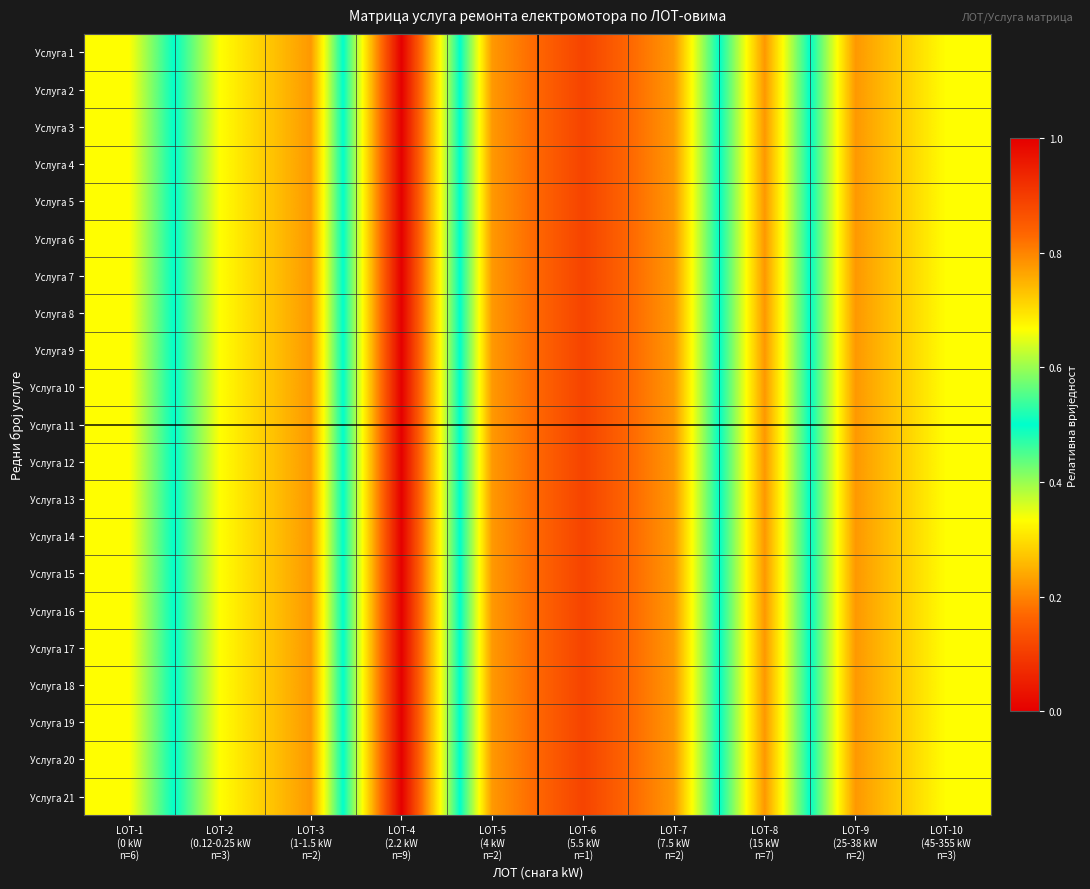

Reading right to left, transcribe all the data shown in this chart.

Услуга 1: LOT-10
(45-355 kW
n=3)=0.3	LOT-9
(25-38 kW
n=2)=0.2	LOT-8
(15 kW
n=7)=0.8	LOT-7
(7.5 kW
n=2)=0.2	LOT-6
(5.5 kW
n=1)=0.1	LOT-5
(4 kW
n=2)=0.2	LOT-4
(2.2 kW
n=9)=1.0	LOT-3
(1-1.5 kW
n=2)=0.2	LOT-2
(0.12-0.25 kW
n=3)=0.3	LOT-1
(0 kW
n=6)=0.7
Услуга 2: LOT-10
(45-355 kW
n=3)=0.3	LOT-9
(25-38 kW
n=2)=0.2	LOT-8
(15 kW
n=7)=0.8	LOT-7
(7.5 kW
n=2)=0.2	LOT-6
(5.5 kW
n=1)=0.1	LOT-5
(4 kW
n=2)=0.2	LOT-4
(2.2 kW
n=9)=1.0	LOT-3
(1-1.5 kW
n=2)=0.2	LOT-2
(0.12-0.25 kW
n=3)=0.3	LOT-1
(0 kW
n=6)=0.7
Услуга 3: LOT-10
(45-355 kW
n=3)=0.3	LOT-9
(25-38 kW
n=2)=0.2	LOT-8
(15 kW
n=7)=0.8	LOT-7
(7.5 kW
n=2)=0.2	LOT-6
(5.5 kW
n=1)=0.1	LOT-5
(4 kW
n=2)=0.2	LOT-4
(2.2 kW
n=9)=1.0	LOT-3
(1-1.5 kW
n=2)=0.2	LOT-2
(0.12-0.25 kW
n=3)=0.3	LOT-1
(0 kW
n=6)=0.7
Услуга 4: LOT-10
(45-355 kW
n=3)=0.3	LOT-9
(25-38 kW
n=2)=0.2	LOT-8
(15 kW
n=7)=0.8	LOT-7
(7.5 kW
n=2)=0.2	LOT-6
(5.5 kW
n=1)=0.1	LOT-5
(4 kW
n=2)=0.2	LOT-4
(2.2 kW
n=9)=1.0	LOT-3
(1-1.5 kW
n=2)=0.2	LOT-2
(0.12-0.25 kW
n=3)=0.3	LOT-1
(0 kW
n=6)=0.7
Услуга 5: LOT-10
(45-355 kW
n=3)=0.3	LOT-9
(25-38 kW
n=2)=0.2	LOT-8
(15 kW
n=7)=0.8	LOT-7
(7.5 kW
n=2)=0.2	LOT-6
(5.5 kW
n=1)=0.1	LOT-5
(4 kW
n=2)=0.2	LOT-4
(2.2 kW
n=9)=1.0	LOT-3
(1-1.5 kW
n=2)=0.2	LOT-2
(0.12-0.25 kW
n=3)=0.3	LOT-1
(0 kW
n=6)=0.7
Услуга 6: LOT-10
(45-355 kW
n=3)=0.3	LOT-9
(25-38 kW
n=2)=0.2	LOT-8
(15 kW
n=7)=0.8	LOT-7
(7.5 kW
n=2)=0.2	LOT-6
(5.5 kW
n=1)=0.1	LOT-5
(4 kW
n=2)=0.2	LOT-4
(2.2 kW
n=9)=1.0	LOT-3
(1-1.5 kW
n=2)=0.2	LOT-2
(0.12-0.25 kW
n=3)=0.3	LOT-1
(0 kW
n=6)=0.7
Услуга 7: LOT-10
(45-355 kW
n=3)=0.3	LOT-9
(25-38 kW
n=2)=0.2	LOT-8
(15 kW
n=7)=0.8	LOT-7
(7.5 kW
n=2)=0.2	LOT-6
(5.5 kW
n=1)=0.1	LOT-5
(4 kW
n=2)=0.2	LOT-4
(2.2 kW
n=9)=1.0	LOT-3
(1-1.5 kW
n=2)=0.2	LOT-2
(0.12-0.25 kW
n=3)=0.3	LOT-1
(0 kW
n=6)=0.7
Услуга 8: LOT-10
(45-355 kW
n=3)=0.3	LOT-9
(25-38 kW
n=2)=0.2	LOT-8
(15 kW
n=7)=0.8	LOT-7
(7.5 kW
n=2)=0.2	LOT-6
(5.5 kW
n=1)=0.1	LOT-5
(4 kW
n=2)=0.2	LOT-4
(2.2 kW
n=9)=1.0	LOT-3
(1-1.5 kW
n=2)=0.2	LOT-2
(0.12-0.25 kW
n=3)=0.3	LOT-1
(0 kW
n=6)=0.7
Услуга 9: LOT-10
(45-355 kW
n=3)=0.3	LOT-9
(25-38 kW
n=2)=0.2	LOT-8
(15 kW
n=7)=0.8	LOT-7
(7.5 kW
n=2)=0.2	LOT-6
(5.5 kW
n=1)=0.1	LOT-5
(4 kW
n=2)=0.2	LOT-4
(2.2 kW
n=9)=1.0	LOT-3
(1-1.5 kW
n=2)=0.2	LOT-2
(0.12-0.25 kW
n=3)=0.3	LOT-1
(0 kW
n=6)=0.7
Услуга 10: LOT-10
(45-355 kW
n=3)=0.3	LOT-9
(25-38 kW
n=2)=0.2	LOT-8
(15 kW
n=7)=0.8	LOT-7
(7.5 kW
n=2)=0.2	LOT-6
(5.5 kW
n=1)=0.1	LOT-5
(4 kW
n=2)=0.2	LOT-4
(2.2 kW
n=9)=1.0	LOT-3
(1-1.5 kW
n=2)=0.2	LOT-2
(0.12-0.25 kW
n=3)=0.3	LOT-1
(0 kW
n=6)=0.7
Услуга 11: LOT-10
(45-355 kW
n=3)=0.3	LOT-9
(25-38 kW
n=2)=0.2	LOT-8
(15 kW
n=7)=0.8	LOT-7
(7.5 kW
n=2)=0.2	LOT-6
(5.5 kW
n=1)=0.1	LOT-5
(4 kW
n=2)=0.2	LOT-4
(2.2 kW
n=9)=1.0	LOT-3
(1-1.5 kW
n=2)=0.2	LOT-2
(0.12-0.25 kW
n=3)=0.3	LOT-1
(0 kW
n=6)=0.7
Услуга 12: LOT-10
(45-355 kW
n=3)=0.3	LOT-9
(25-38 kW
n=2)=0.2	LOT-8
(15 kW
n=7)=0.8	LOT-7
(7.5 kW
n=2)=0.2	LOT-6
(5.5 kW
n=1)=0.1	LOT-5
(4 kW
n=2)=0.2	LOT-4
(2.2 kW
n=9)=1.0	LOT-3
(1-1.5 kW
n=2)=0.2	LOT-2
(0.12-0.25 kW
n=3)=0.3	LOT-1
(0 kW
n=6)=0.7
Услуга 13: LOT-10
(45-355 kW
n=3)=0.3	LOT-9
(25-38 kW
n=2)=0.2	LOT-8
(15 kW
n=7)=0.8	LOT-7
(7.5 kW
n=2)=0.2	LOT-6
(5.5 kW
n=1)=0.1	LOT-5
(4 kW
n=2)=0.2	LOT-4
(2.2 kW
n=9)=1.0	LOT-3
(1-1.5 kW
n=2)=0.2	LOT-2
(0.12-0.25 kW
n=3)=0.3	LOT-1
(0 kW
n=6)=0.7
Услуга 14: LOT-10
(45-355 kW
n=3)=0.3	LOT-9
(25-38 kW
n=2)=0.2	LOT-8
(15 kW
n=7)=0.8	LOT-7
(7.5 kW
n=2)=0.2	LOT-6
(5.5 kW
n=1)=0.1	LOT-5
(4 kW
n=2)=0.2	LOT-4
(2.2 kW
n=9)=1.0	LOT-3
(1-1.5 kW
n=2)=0.2	LOT-2
(0.12-0.25 kW
n=3)=0.3	LOT-1
(0 kW
n=6)=0.7
Услуга 15: LOT-10
(45-355 kW
n=3)=0.3	LOT-9
(25-38 kW
n=2)=0.2	LOT-8
(15 kW
n=7)=0.8	LOT-7
(7.5 kW
n=2)=0.2	LOT-6
(5.5 kW
n=1)=0.1	LOT-5
(4 kW
n=2)=0.2	LOT-4
(2.2 kW
n=9)=1.0	LOT-3
(1-1.5 kW
n=2)=0.2	LOT-2
(0.12-0.25 kW
n=3)=0.3	LOT-1
(0 kW
n=6)=0.7
Услуга 16: LOT-10
(45-355 kW
n=3)=0.3	LOT-9
(25-38 kW
n=2)=0.2	LOT-8
(15 kW
n=7)=0.8	LOT-7
(7.5 kW
n=2)=0.2	LOT-6
(5.5 kW
n=1)=0.1	LOT-5
(4 kW
n=2)=0.2	LOT-4
(2.2 kW
n=9)=1.0	LOT-3
(1-1.5 kW
n=2)=0.2	LOT-2
(0.12-0.25 kW
n=3)=0.3	LOT-1
(0 kW
n=6)=0.7
Услуга 17: LOT-10
(45-355 kW
n=3)=0.3	LOT-9
(25-38 kW
n=2)=0.2	LOT-8
(15 kW
n=7)=0.8	LOT-7
(7.5 kW
n=2)=0.2	LOT-6
(5.5 kW
n=1)=0.1	LOT-5
(4 kW
n=2)=0.2	LOT-4
(2.2 kW
n=9)=1.0	LOT-3
(1-1.5 kW
n=2)=0.2	LOT-2
(0.12-0.25 kW
n=3)=0.3	LOT-1
(0 kW
n=6)=0.7
Услуга 18: LOT-10
(45-355 kW
n=3)=0.3	LOT-9
(25-38 kW
n=2)=0.2	LOT-8
(15 kW
n=7)=0.8	LOT-7
(7.5 kW
n=2)=0.2	LOT-6
(5.5 kW
n=1)=0.1	LOT-5
(4 kW
n=2)=0.2	LOT-4
(2.2 kW
n=9)=1.0	LOT-3
(1-1.5 kW
n=2)=0.2	LOT-2
(0.12-0.25 kW
n=3)=0.3	LOT-1
(0 kW
n=6)=0.7
Услуга 19: LOT-10
(45-355 kW
n=3)=0.3	LOT-9
(25-38 kW
n=2)=0.2	LOT-8
(15 kW
n=7)=0.8	LOT-7
(7.5 kW
n=2)=0.2	LOT-6
(5.5 kW
n=1)=0.1	LOT-5
(4 kW
n=2)=0.2	LOT-4
(2.2 kW
n=9)=1.0	LOT-3
(1-1.5 kW
n=2)=0.2	LOT-2
(0.12-0.25 kW
n=3)=0.3	LOT-1
(0 kW
n=6)=0.7
Услуга 20: LOT-10
(45-355 kW
n=3)=0.3	LOT-9
(25-38 kW
n=2)=0.2	LOT-8
(15 kW
n=7)=0.8	LOT-7
(7.5 kW
n=2)=0.2	LOT-6
(5.5 kW
n=1)=0.1	LOT-5
(4 kW
n=2)=0.2	LOT-4
(2.2 kW
n=9)=1.0	LOT-3
(1-1.5 kW
n=2)=0.2	LOT-2
(0.12-0.25 kW
n=3)=0.3	LOT-1
(0 kW
n=6)=0.7
Услуга 21: LOT-10
(45-355 kW
n=3)=0.3	LOT-9
(25-38 kW
n=2)=0.2	LOT-8
(15 kW
n=7)=0.8	LOT-7
(7.5 kW
n=2)=0.2	LOT-6
(5.5 kW
n=1)=0.1	LOT-5
(4 kW
n=2)=0.2	LOT-4
(2.2 kW
n=9)=1.0	LOT-3
(1-1.5 kW
n=2)=0.2	LOT-2
(0.12-0.25 kW
n=3)=0.3	LOT-1
(0 kW
n=6)=0.7